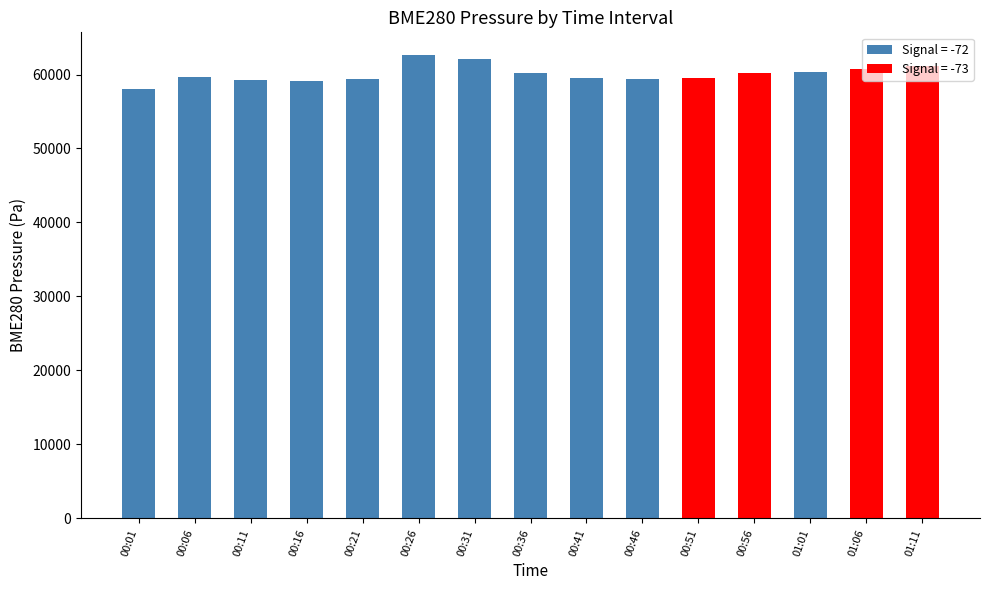

What is the sum of all values?

901129.6